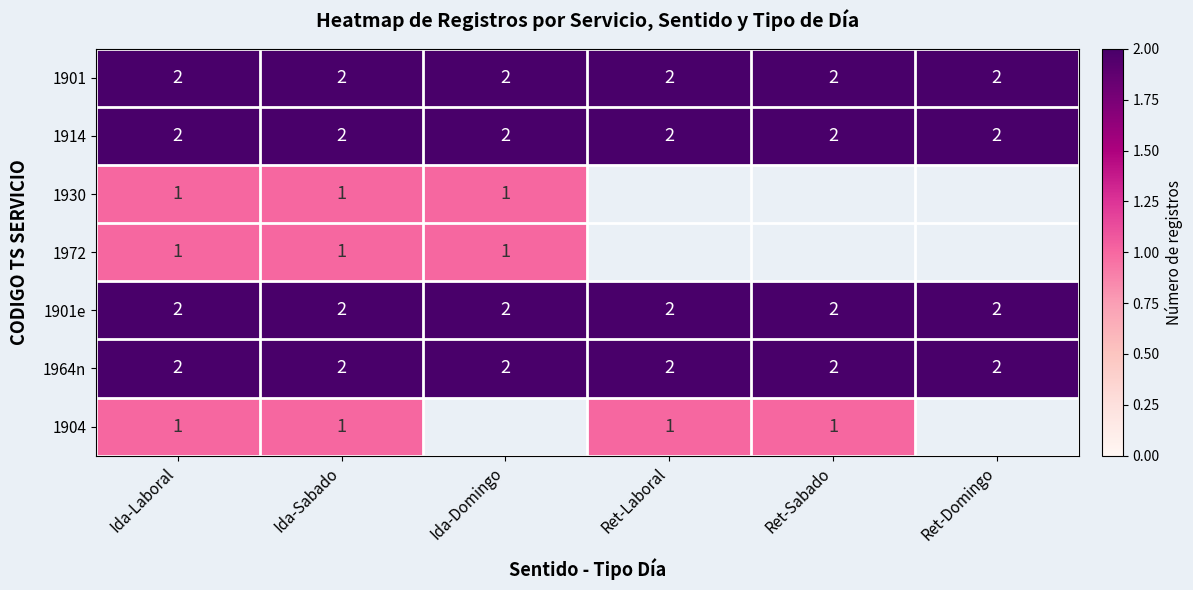

The value of 1914 at Ida-Laboral is 1. True or false?

False